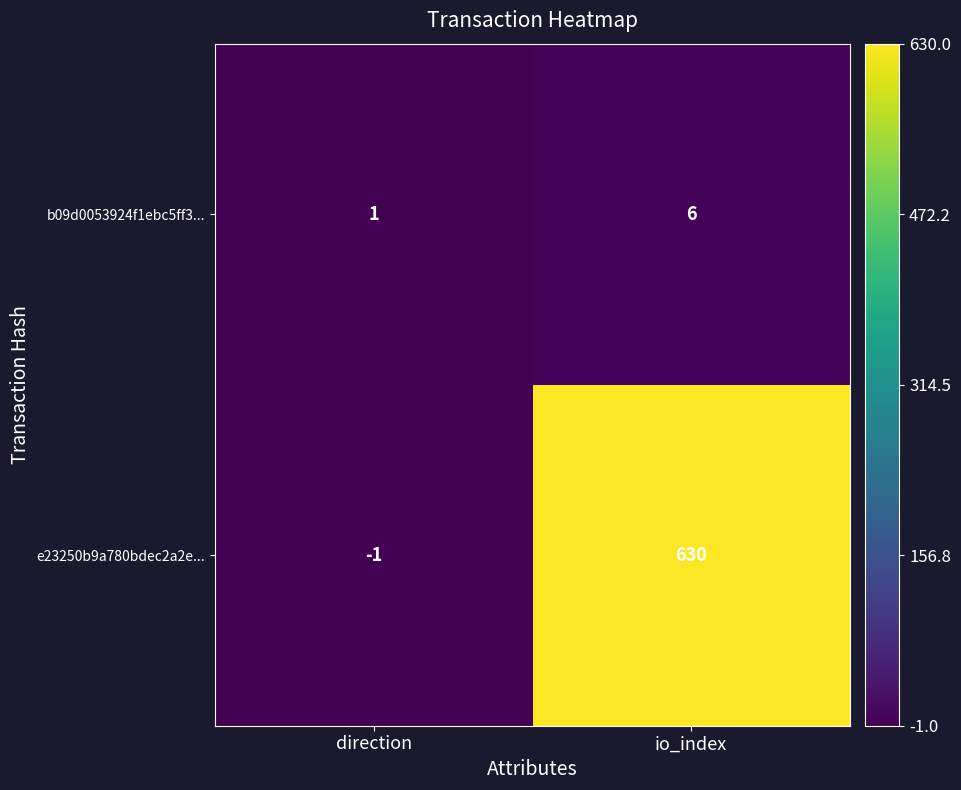

What is the total value across all series at io_index?

636